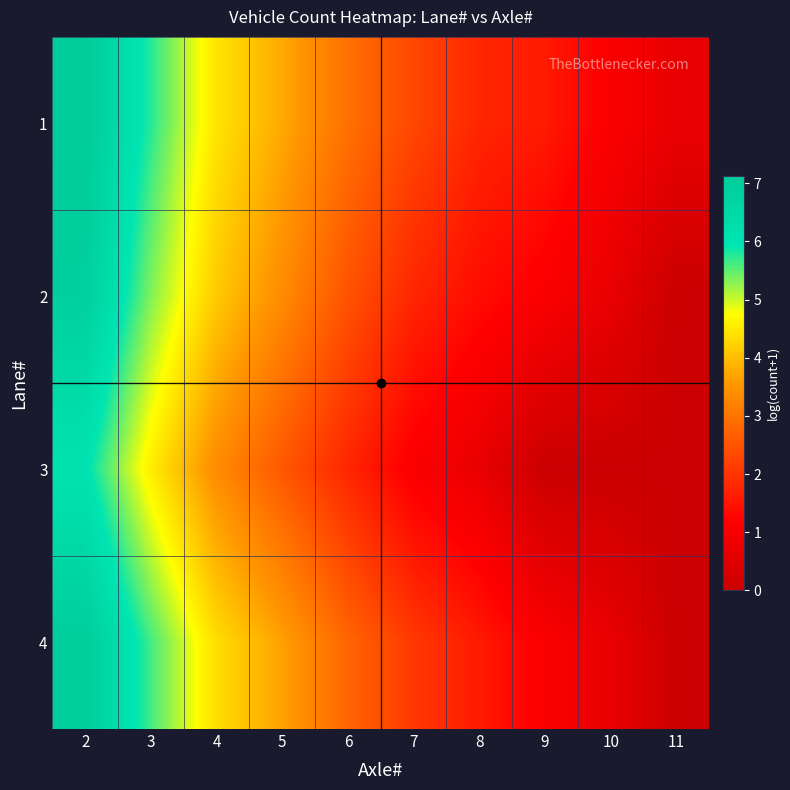

Reading left to right, transcribe all the data shown in this chart.

1: 2=7.1	3=5.8	4=4.5	5=3.8	6=2.9	7=2.3	8=1.8	9=1.6	10=1.1	11=0.7
2: 2=6.9	3=5.4	4=4.1	5=3.4	6=2.5	7=1.8	8=1.4	9=1.1	10=0.7	11=0.0
3: 2=6.0	3=4.6	4=3.4	5=2.6	6=1.8	7=1.1	8=0.7	9=0.0	10=0.0	11=0.0
4: 2=7.0	3=5.6	4=4.4	5=3.7	6=2.8	7=2.1	8=1.6	9=1.1	10=0.7	11=0.0